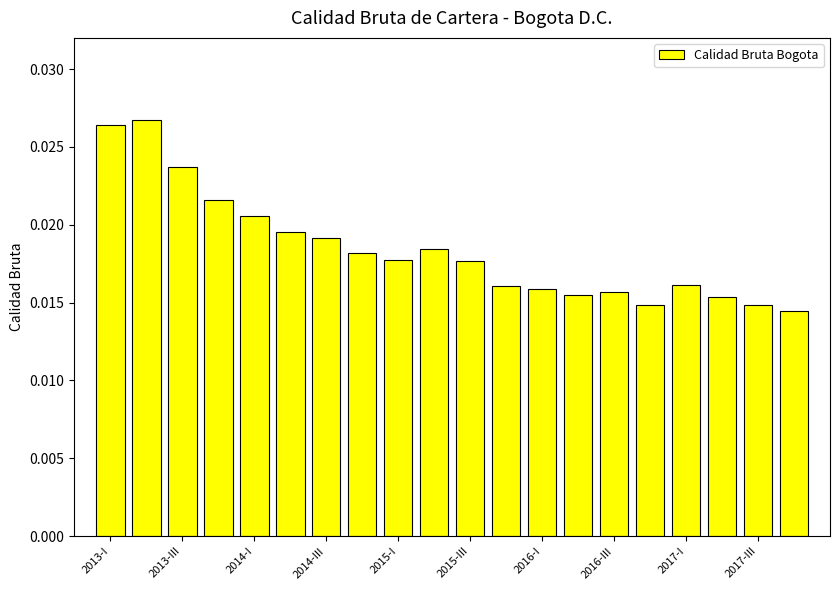

Count the values in the range 0 to 1.

20